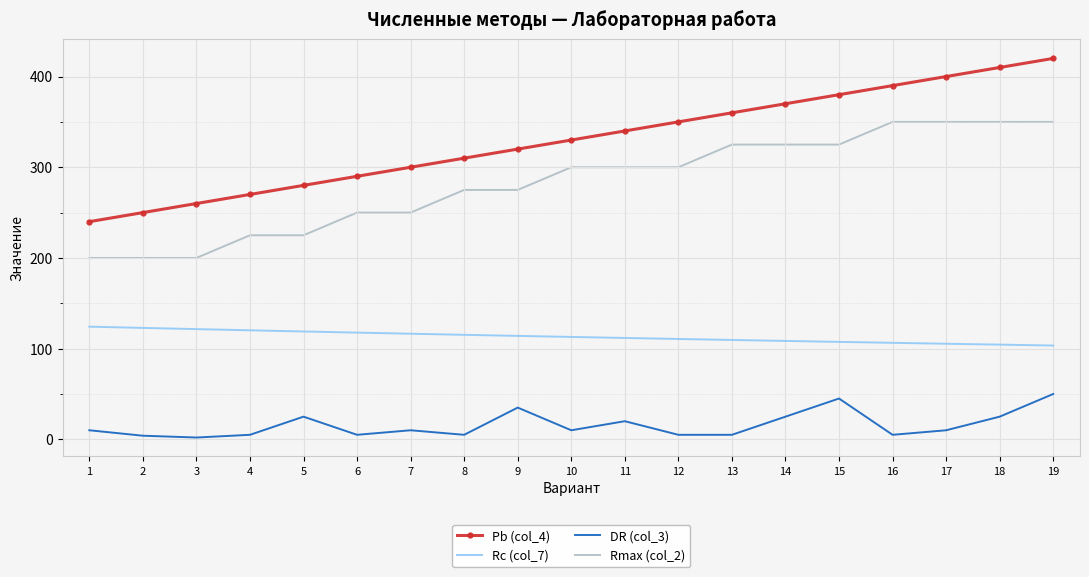

True or false: DR (col_3) and Rmax (col_2) cross at least once.

False